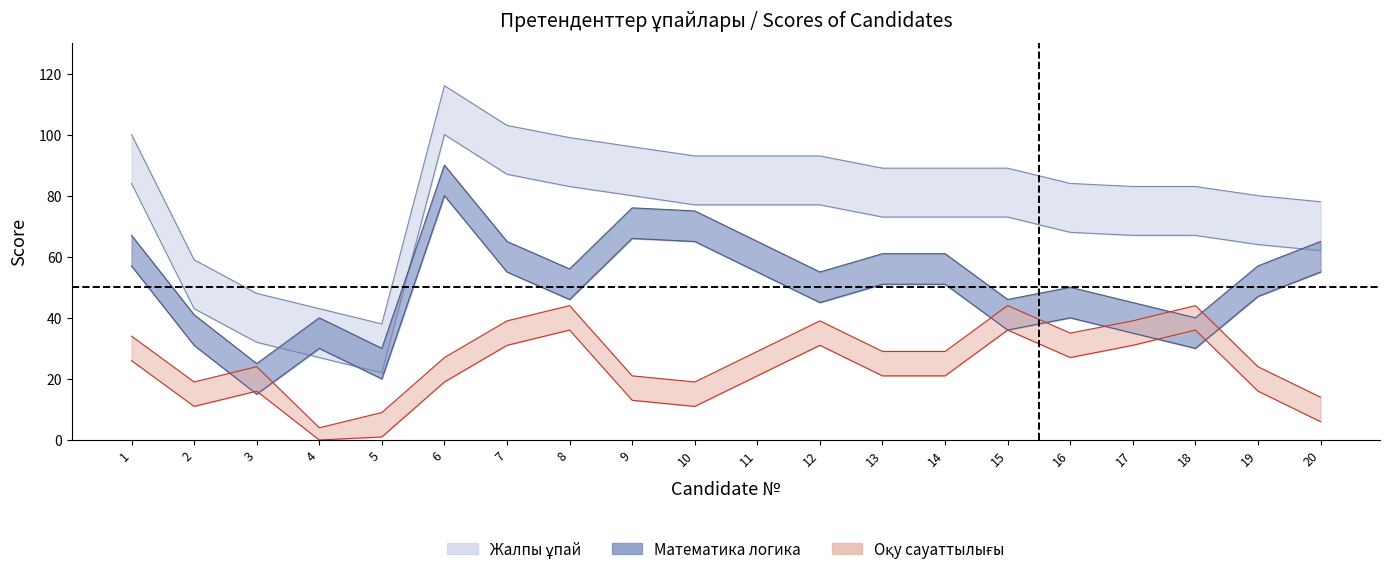

At which category does the chart reach its minimum across all series?

4